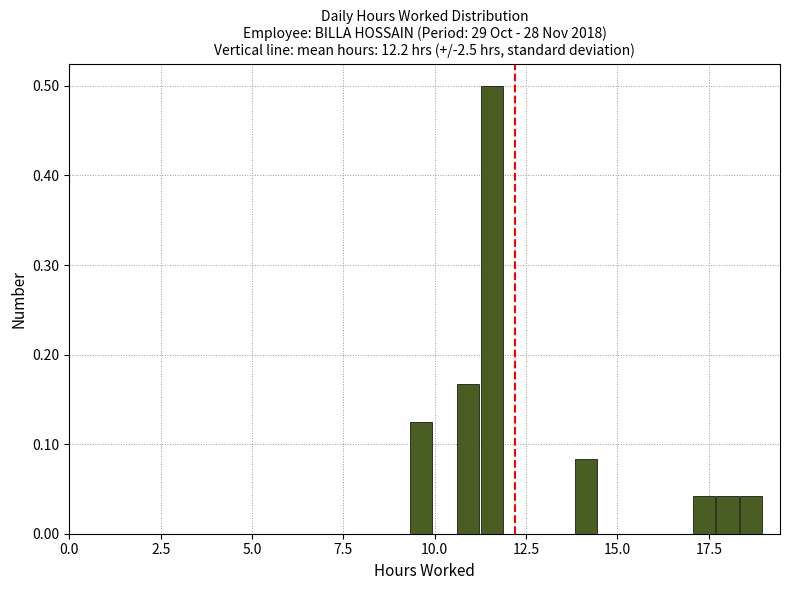

Around what value on the x-axis is the tallest bar? Give the approximate position of its centre, as read against the axis.

11.5